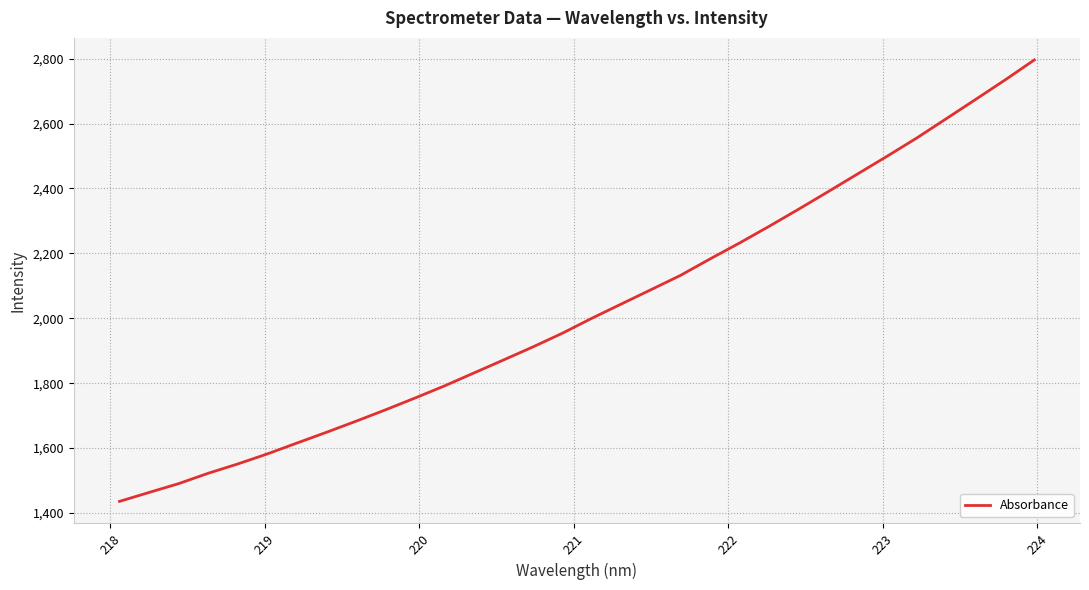

Reading left to right, list all the values displayed in this chart.

1435.7	1463.2	1490.3	1522.2	1550.9	1581.8	1615.2	1648.4	1682.5	1717.6	1754.0	1791.4	1831.4	1871.3	1911.6	1953.9	2000.1	2044.1	2088.0	2132.0	2182.6	2231.8	2283.0	2335.7	2389.7	2444.3	2498.9	2554.7	2614.0	2673.7	2733.7	2795.9